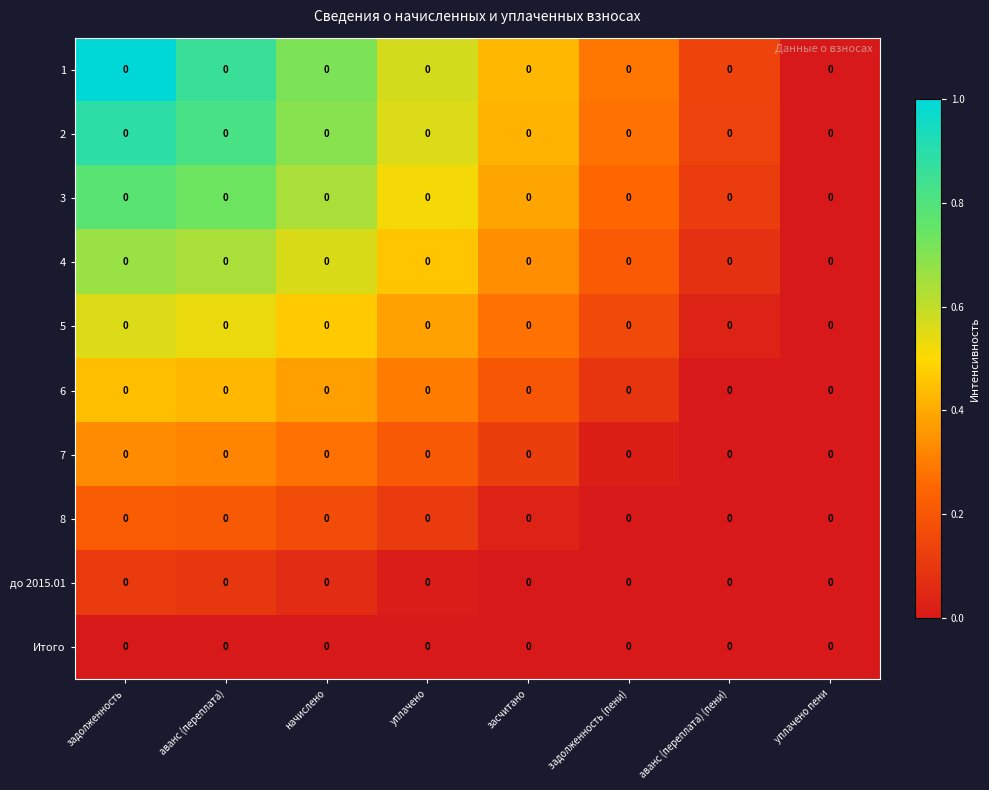

At how many categories does at least one series exceed 0?

7